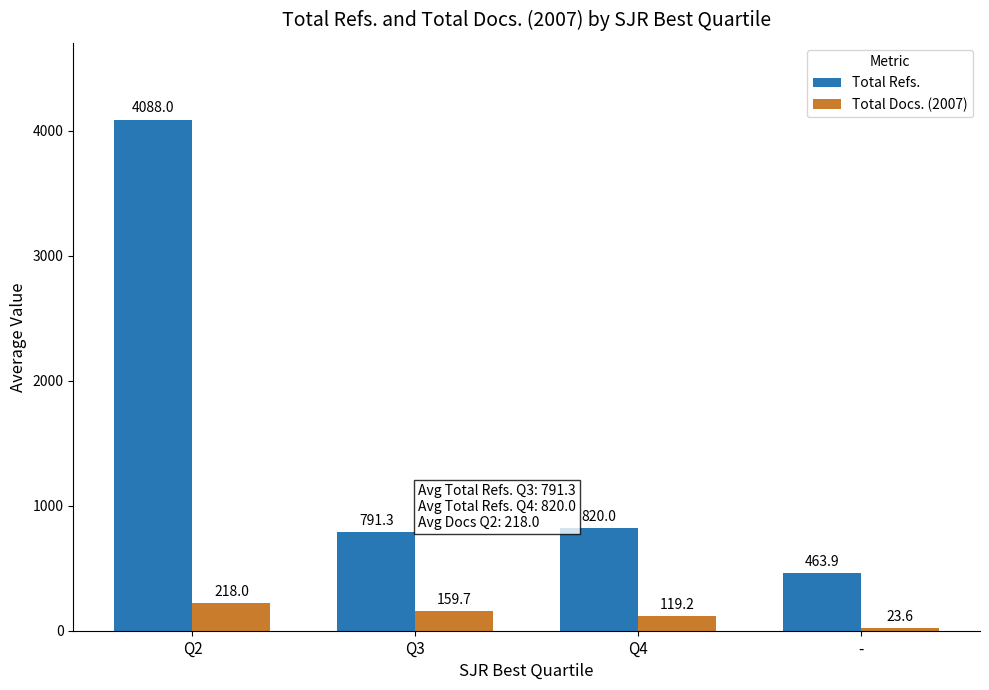

At which label does Total Docs. (2007) reach its peak?

Q2